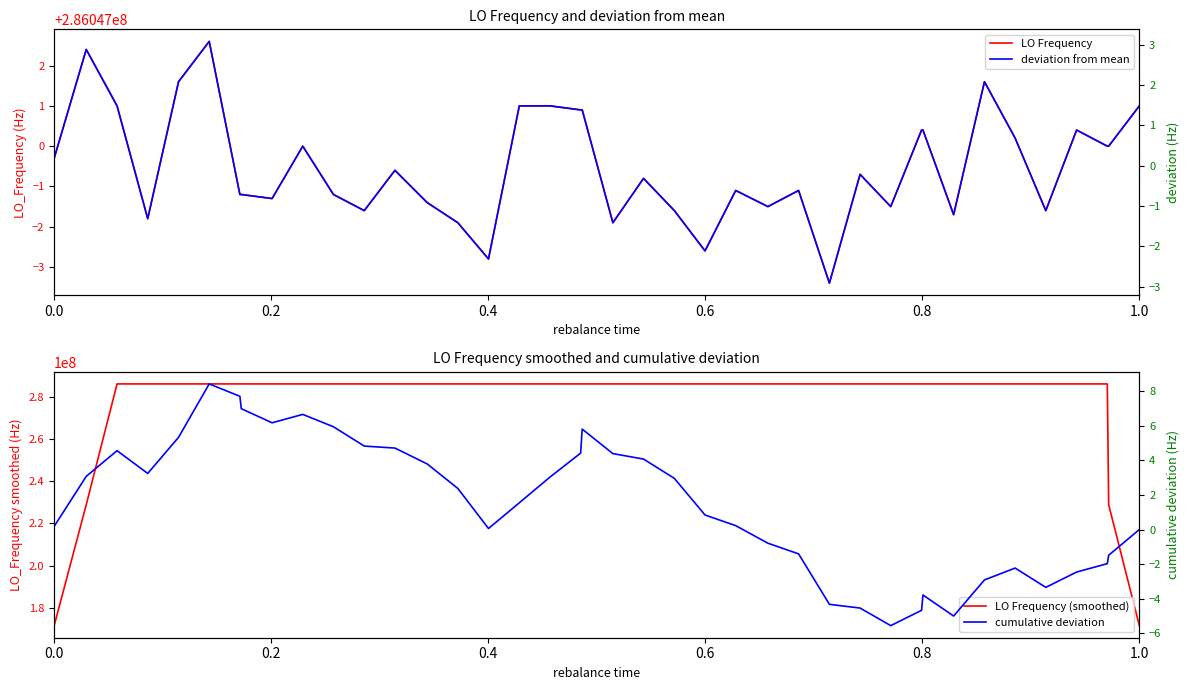

What is the greatest value displayed?

286047002.6